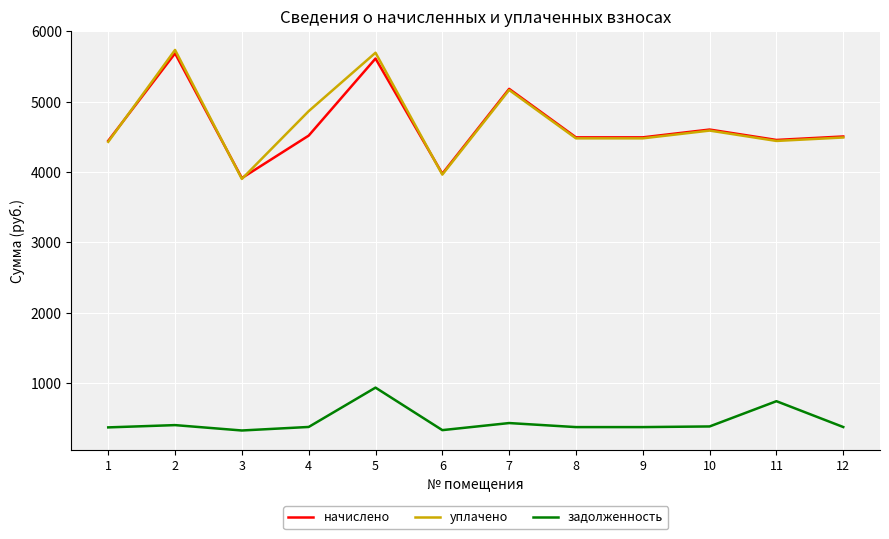

Does the chart have visible grid lines?

Yes